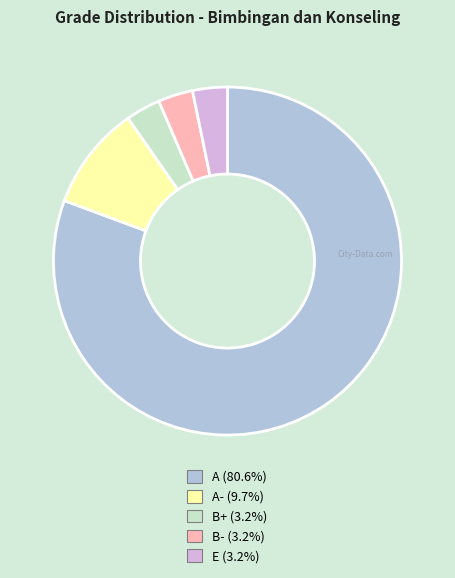

Is there a majority slice in this chart?

Yes